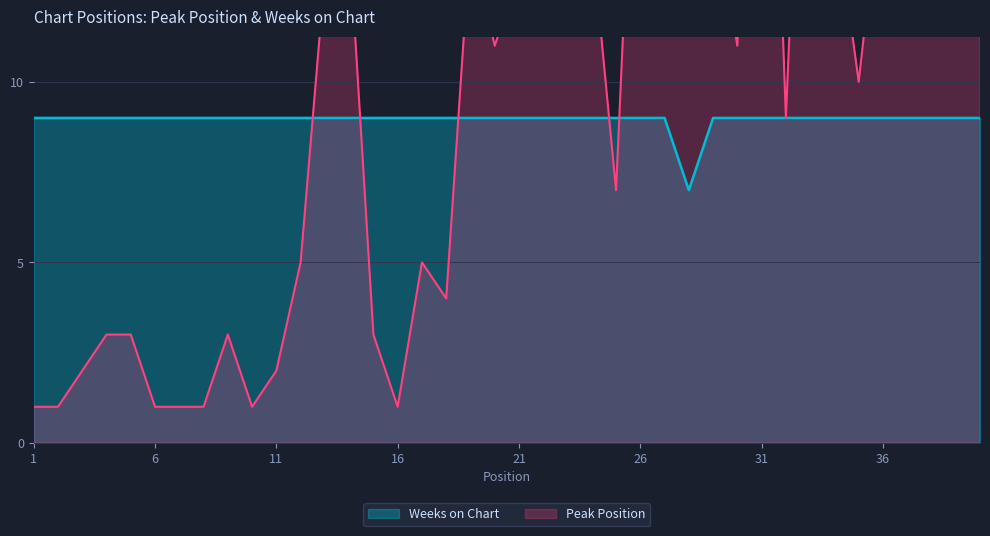

Is it true that Peak Position equals 11 at 20?

True